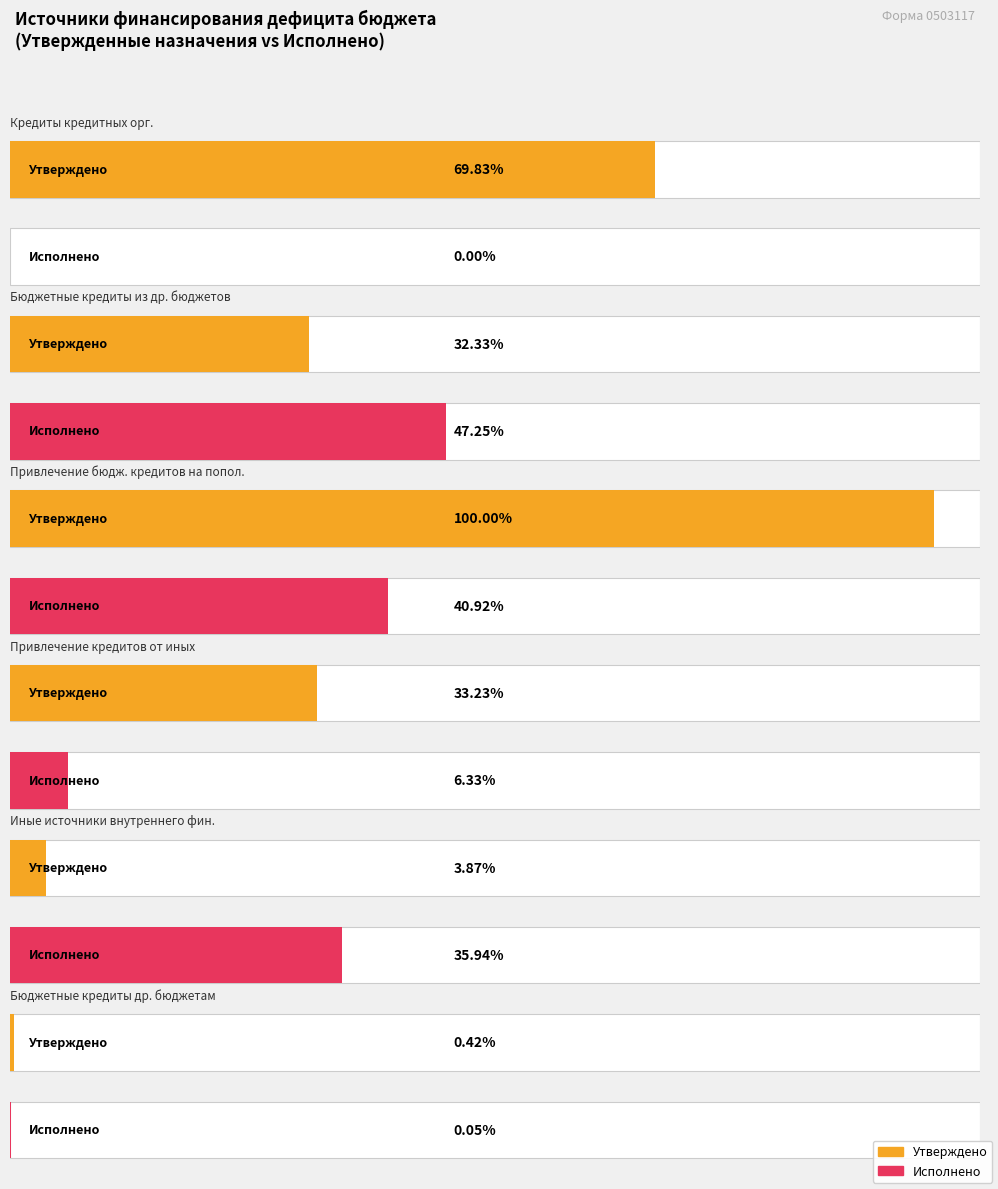

True or false: Maximum utilization has a value of 553634400.0 at Иные источники внутреннего финансирования.

True